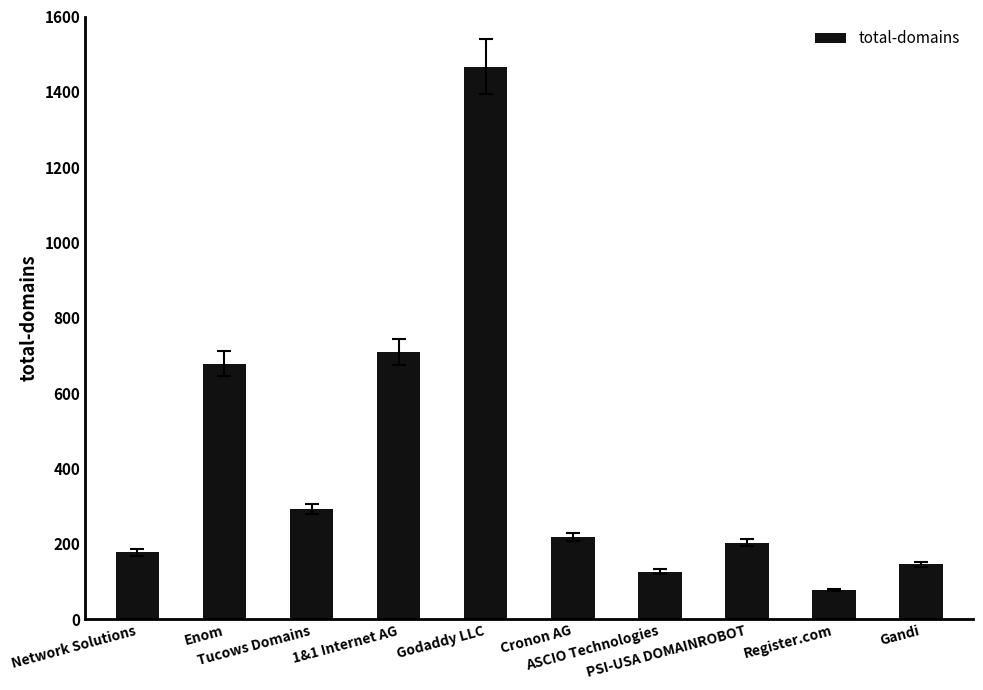

Which label corresponds to the largest value in the chart?

Godaddy LLC